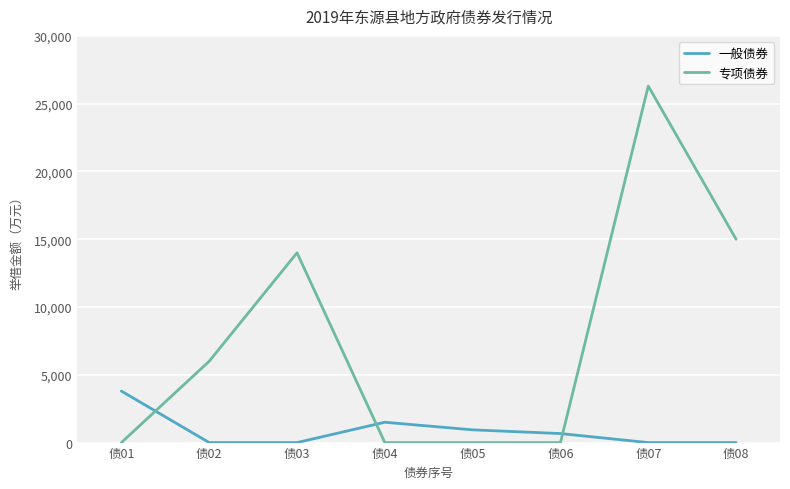

Which category has the highest value across all series?

债07